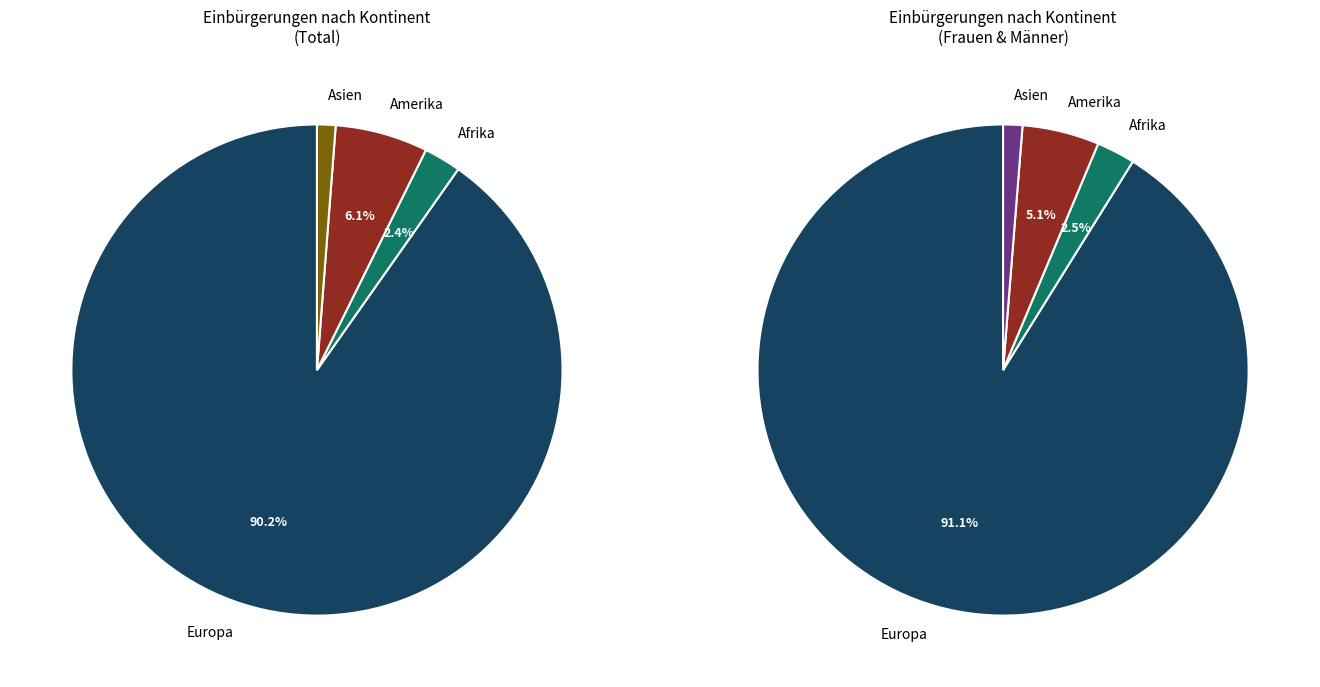

What is the change in value from Afrika to Amerika?

+3